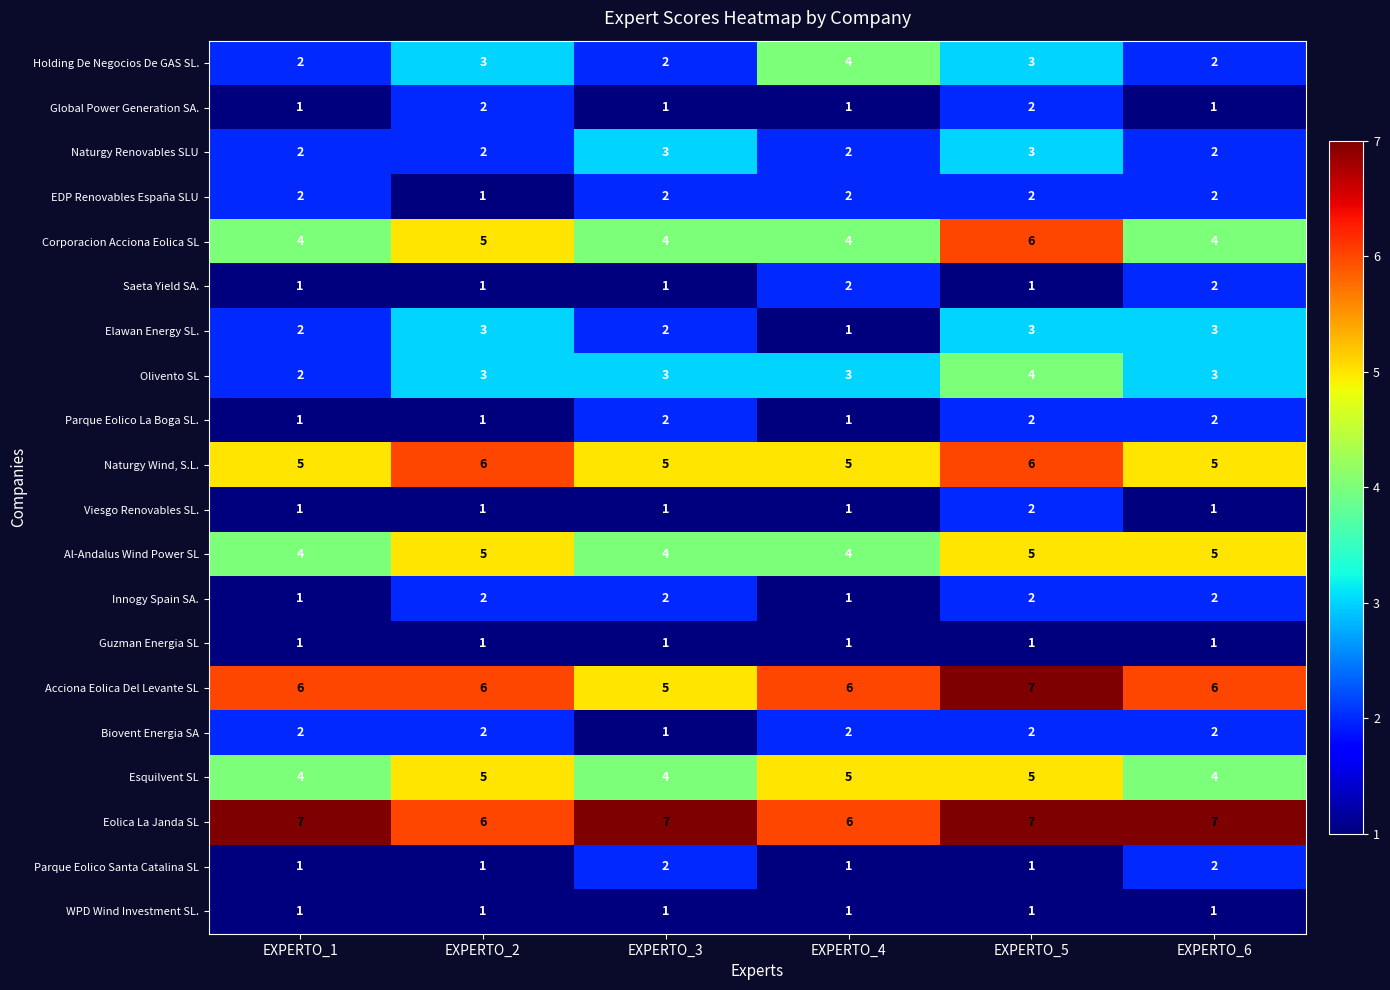

Is it true that Biovent Energia SA equals 2 at EXPERTO_1?

True